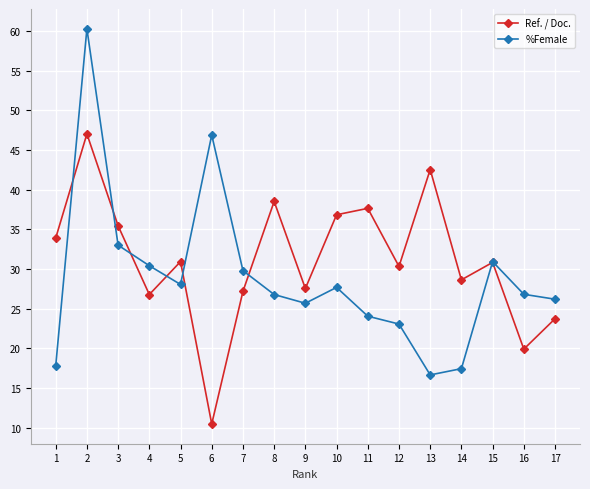

Which label corresponds to the largest value in the chart?

2